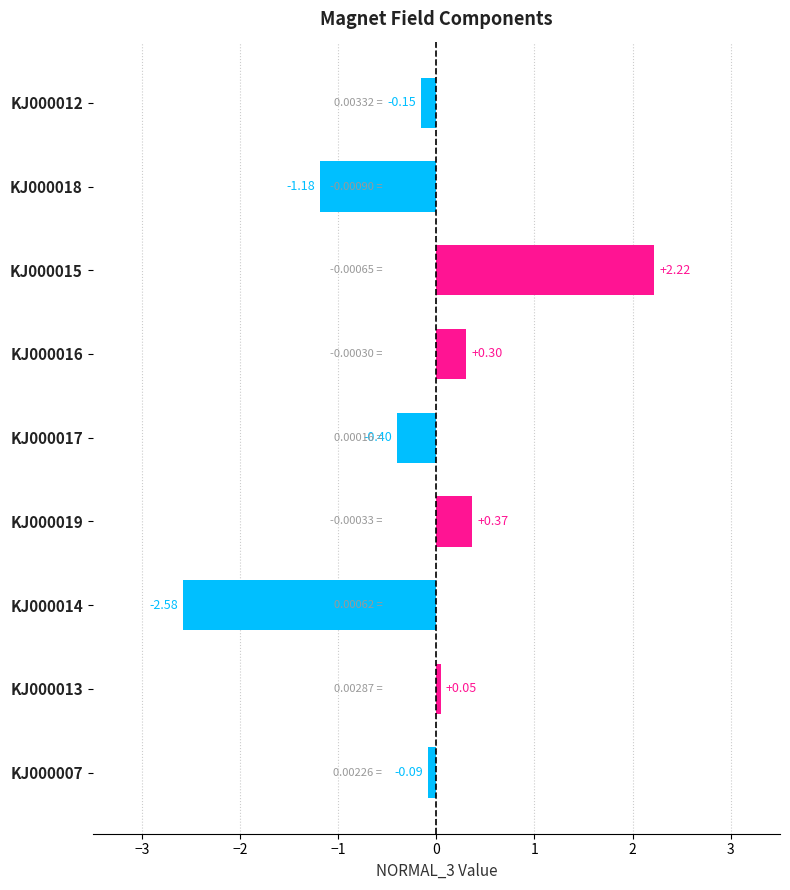

Between KJ000013 and KJ000012, which is larger?

KJ000013